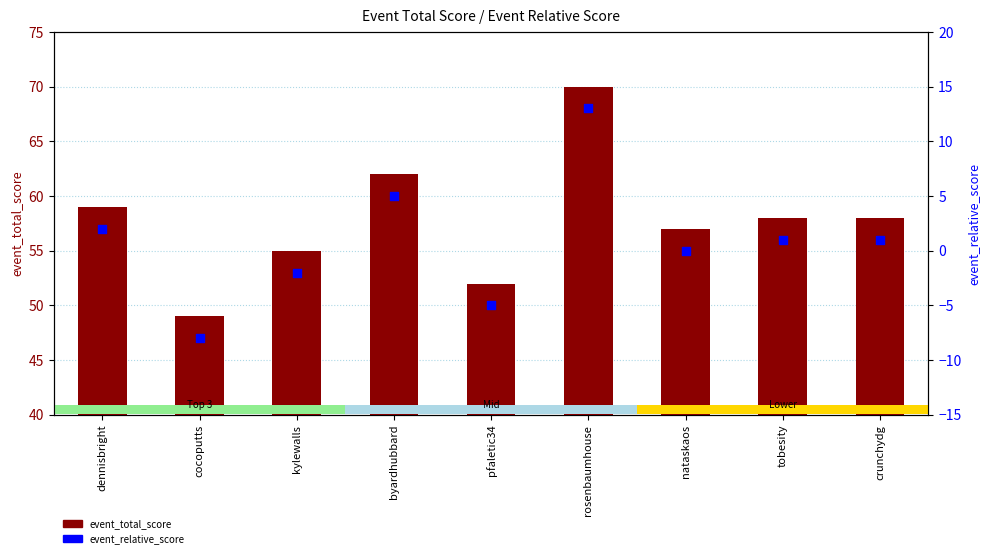

At which category is the sum across all series the highest?

rosenbaumhouse